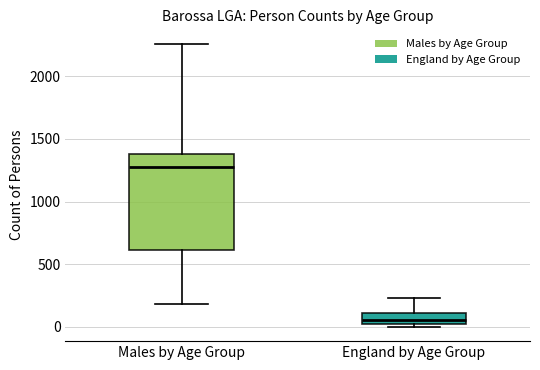

Reading left to right, transcribe this box plot: for each box, give where its median line is, the range the box spans, and where its two whiskers end, as read against the y-axis. The values are not printed on the chart, so give them approximately, as read against the axis.

Males by Age Group: median 1250, box 600 to 1400, whiskers 200 to 2250
England by Age Group: median 50, box 0 to 100, whiskers 0 (just below the box's lower edge) to 250